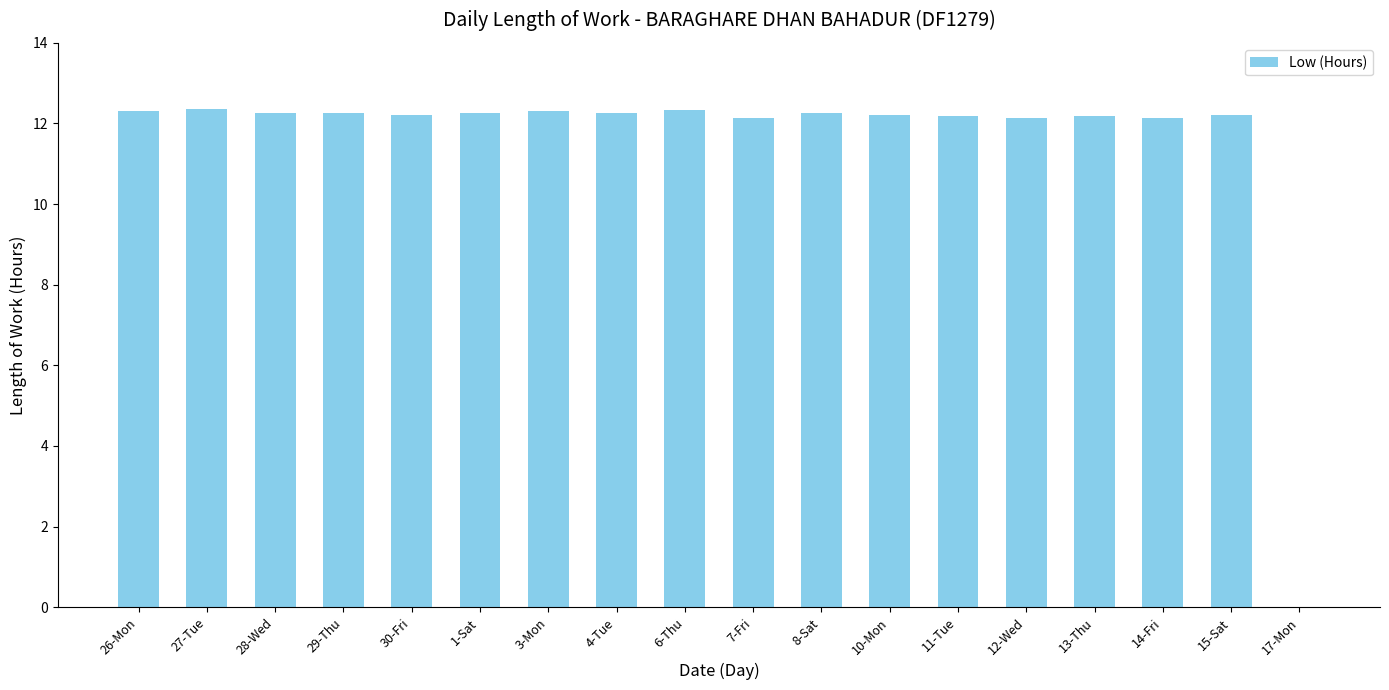

True or false: the data shows 12.3 at 4-Tue.

True